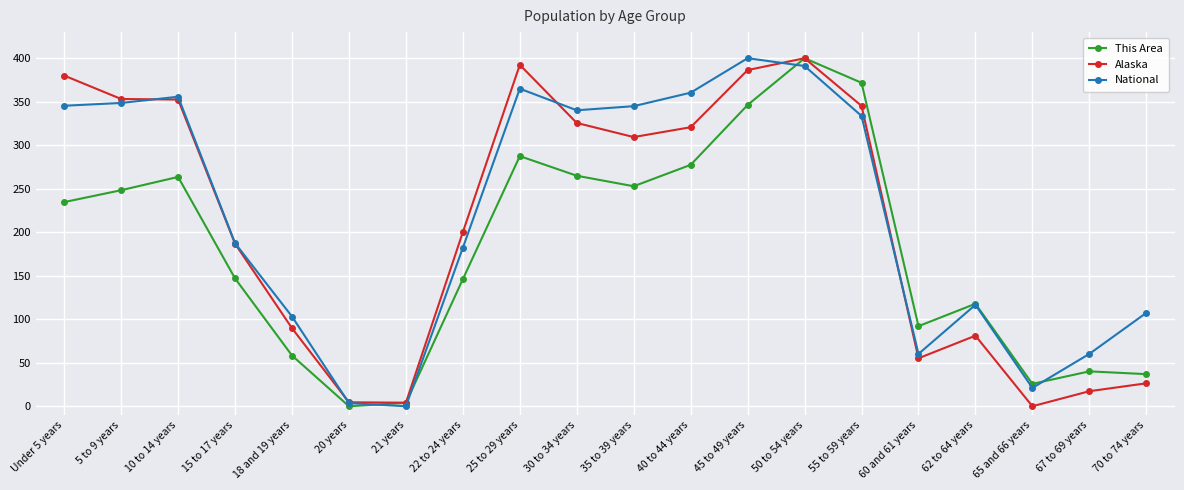

Which series changed the most between 25 to 29 years and 40 to 44 years?

Alaska